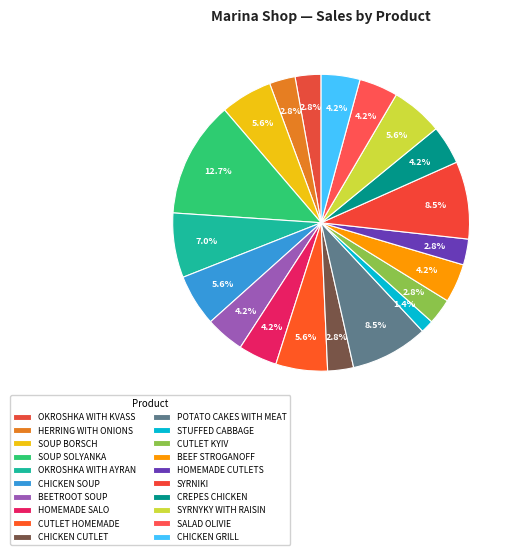

Which slice is the largest?

SOUP SOLYANKA